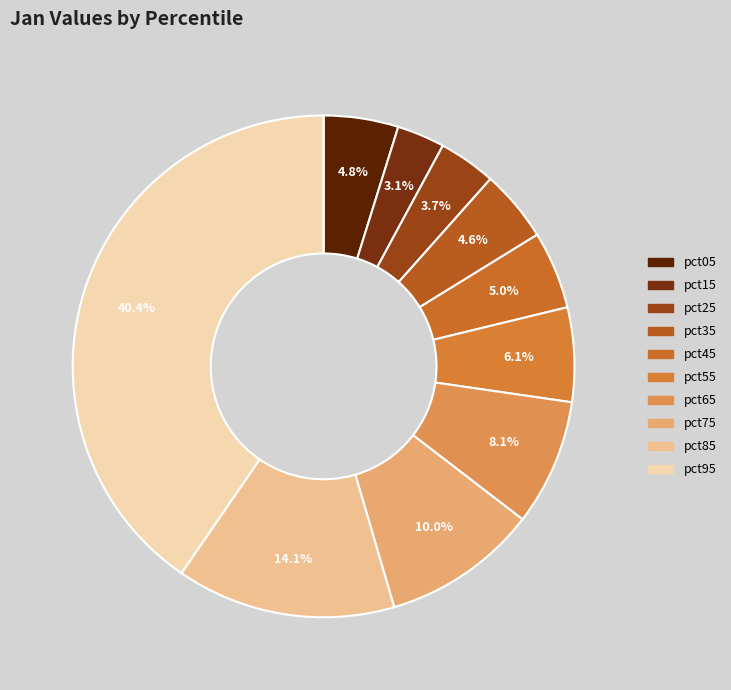

The pct75 slice represents 16% of the pie. True or false?

False